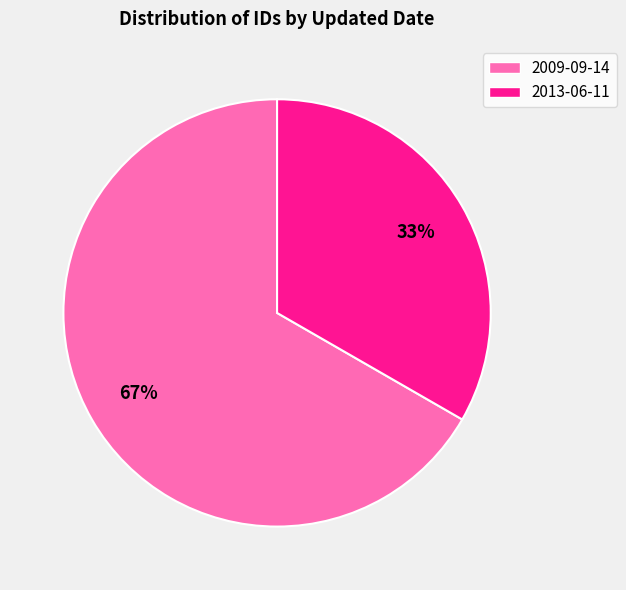

Approximately how many times larger is the value at 2013-06-11 compared to 2009-09-14?

0.5